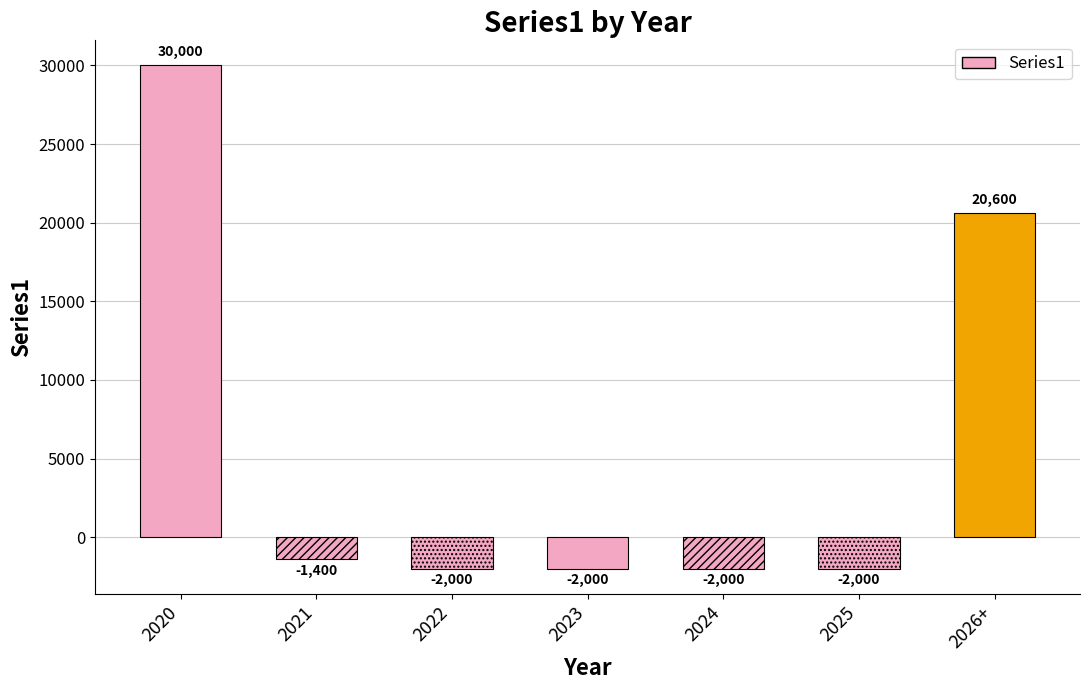

What is the sum of all values?

41200